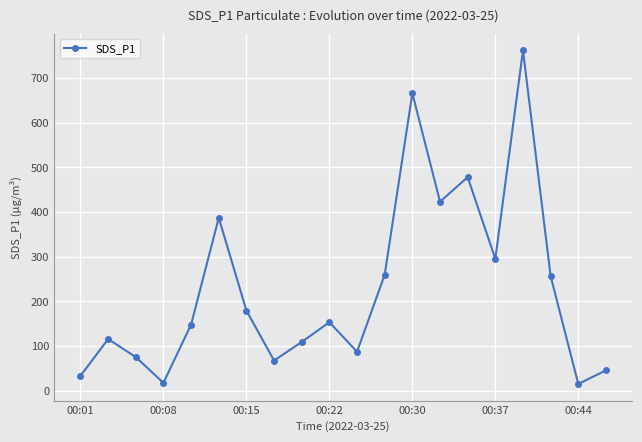

What is the difference between the second highest and second lowest values?

648.9